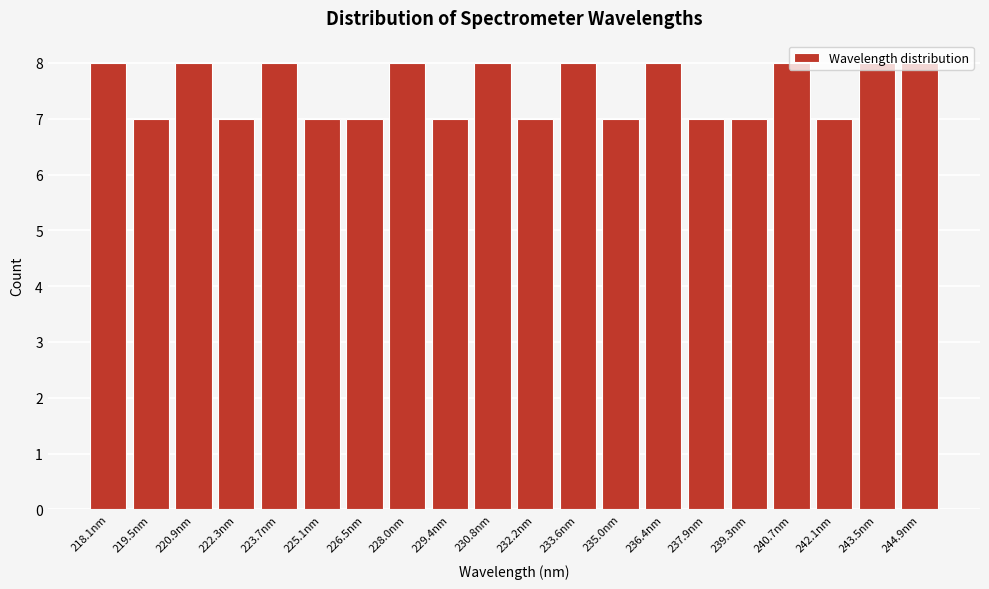

What is the minimum value shown in the chart?

7